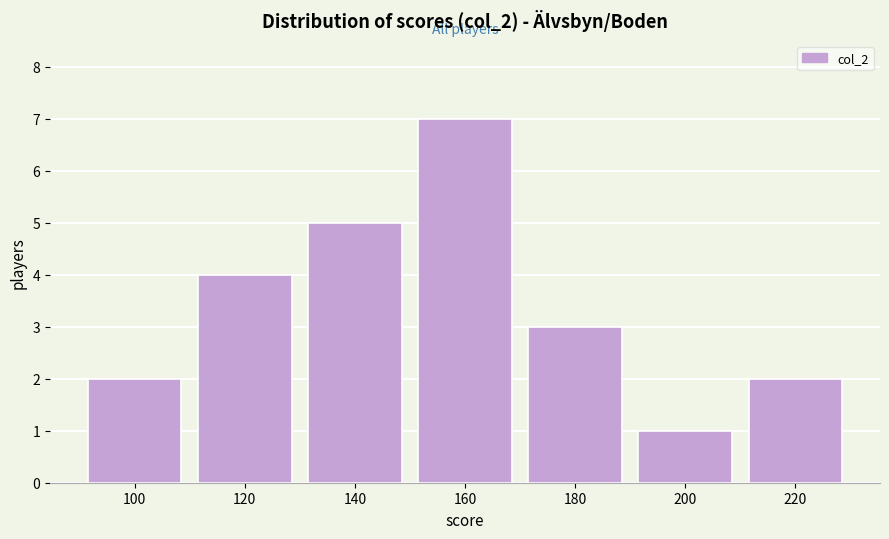

Reading right to left, transcribe all the data shown in this chart.

2	1	3	7	5	4	2